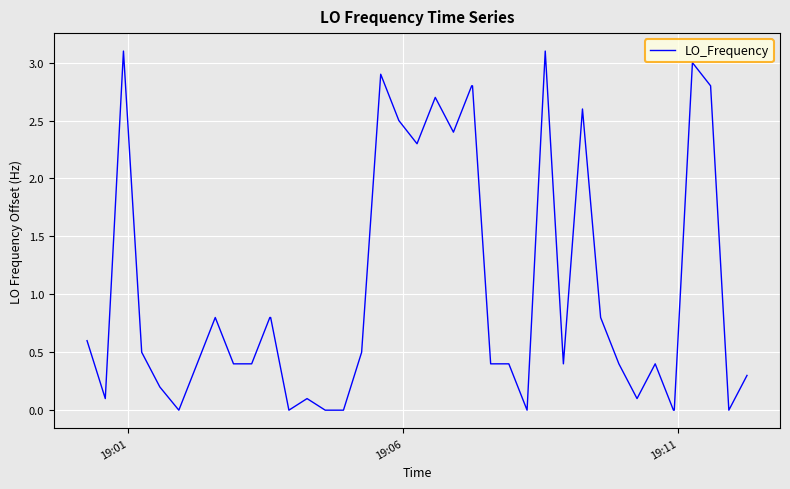

What is the maximum value shown in the chart?

3.1